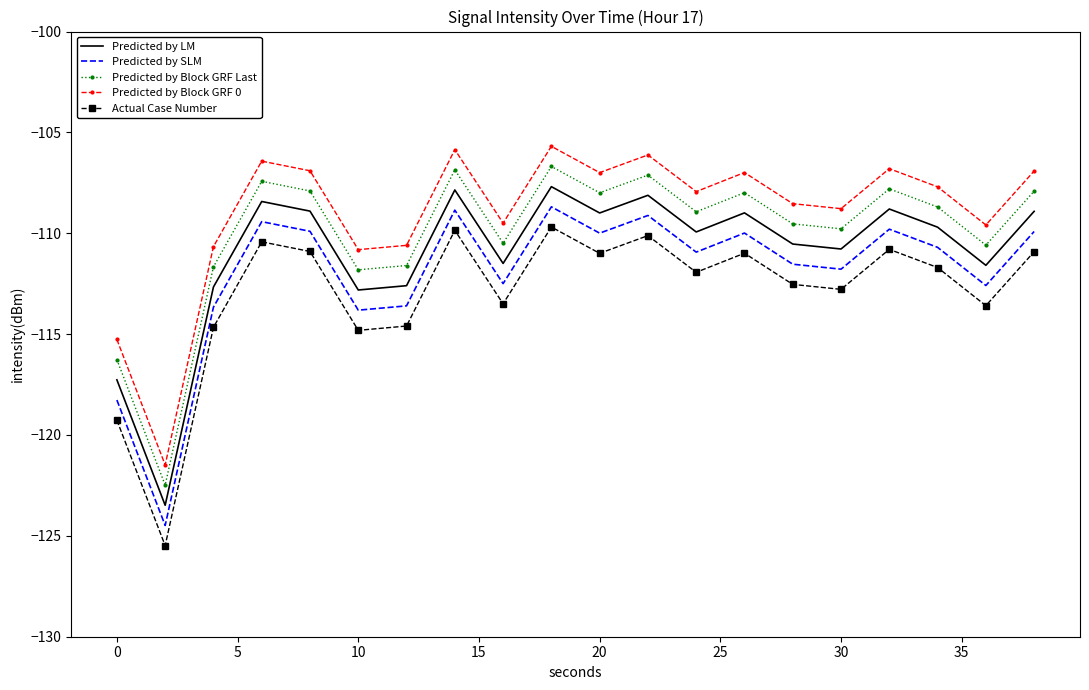

True or false: Predicted by Block GRF Last and Predicted by LM cross at least once.

False